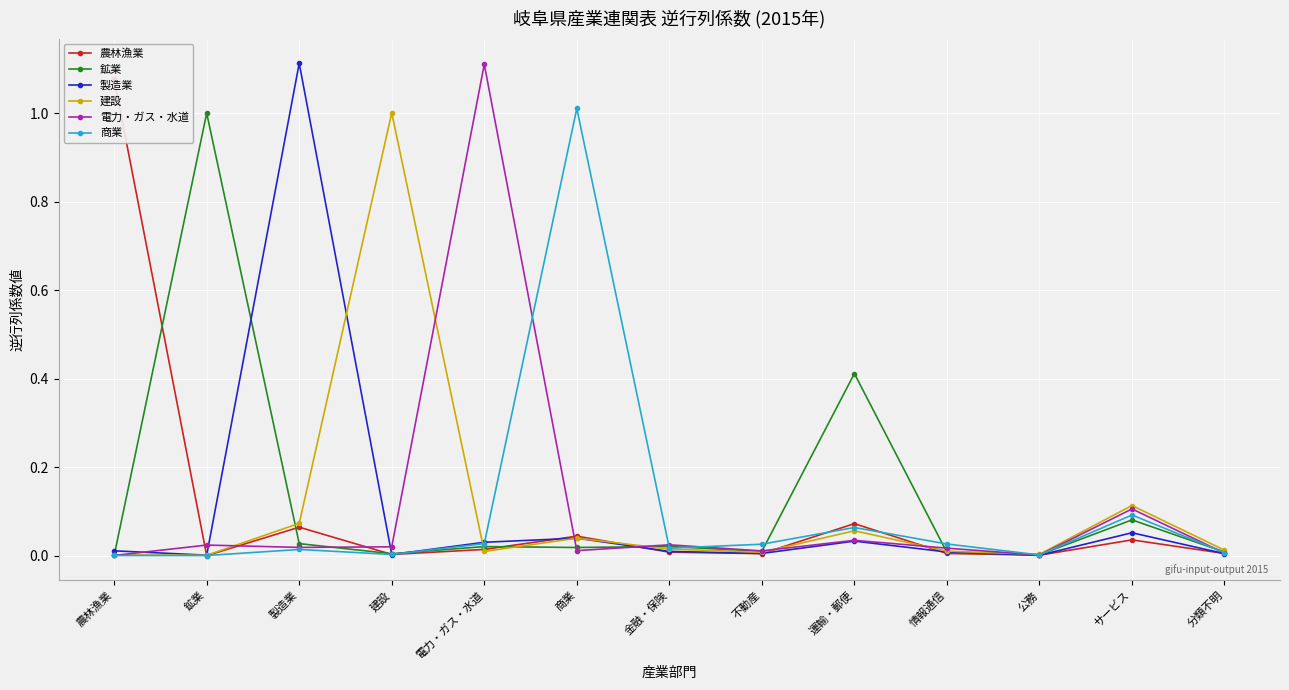

True or false: 農林漁業 has a value of 0.0 at 公務.

False